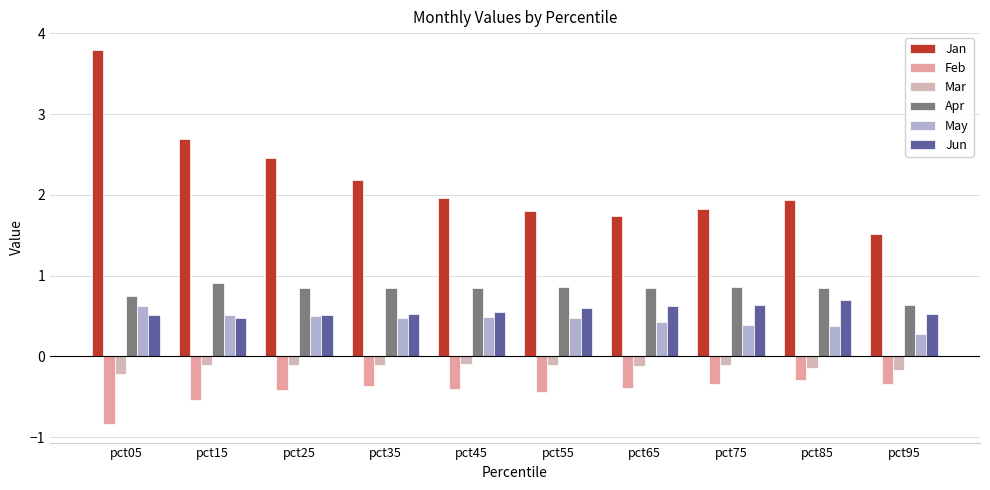

What is the sum of all Apr values?

8.2